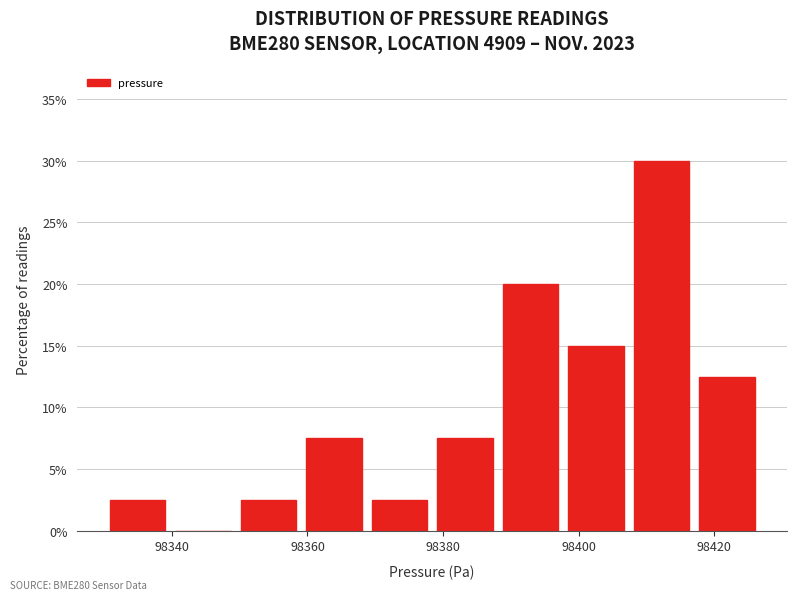

Reading left to right, transcribe this chart: for each bar, give the range it covers on the x-axis and its height. Neither the bar edges nor the heights are printed on the chart, so give them approximately, as read against the axes.

98330 to 98340: 2.5
98340 to 98350: 0
98350 to 98360: 2.5
98360 to 98368: 7.5
98368 to 98378: 2.5
98378 to 98388: 7.5
98388 to 98398: 20.0
98398 to 98408: 15.0
98408 to 98418: 30.0
98418 to 98426: 12.5